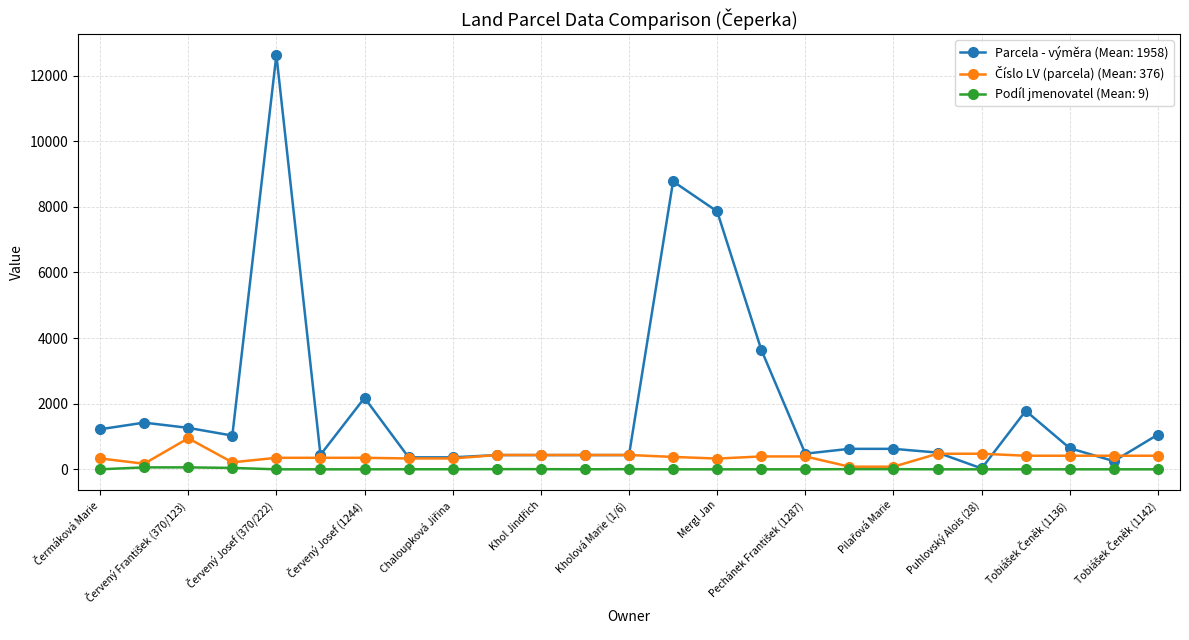

Which series has the largest range (max minus min)?

Parcela - výměra (Mean: 1958)